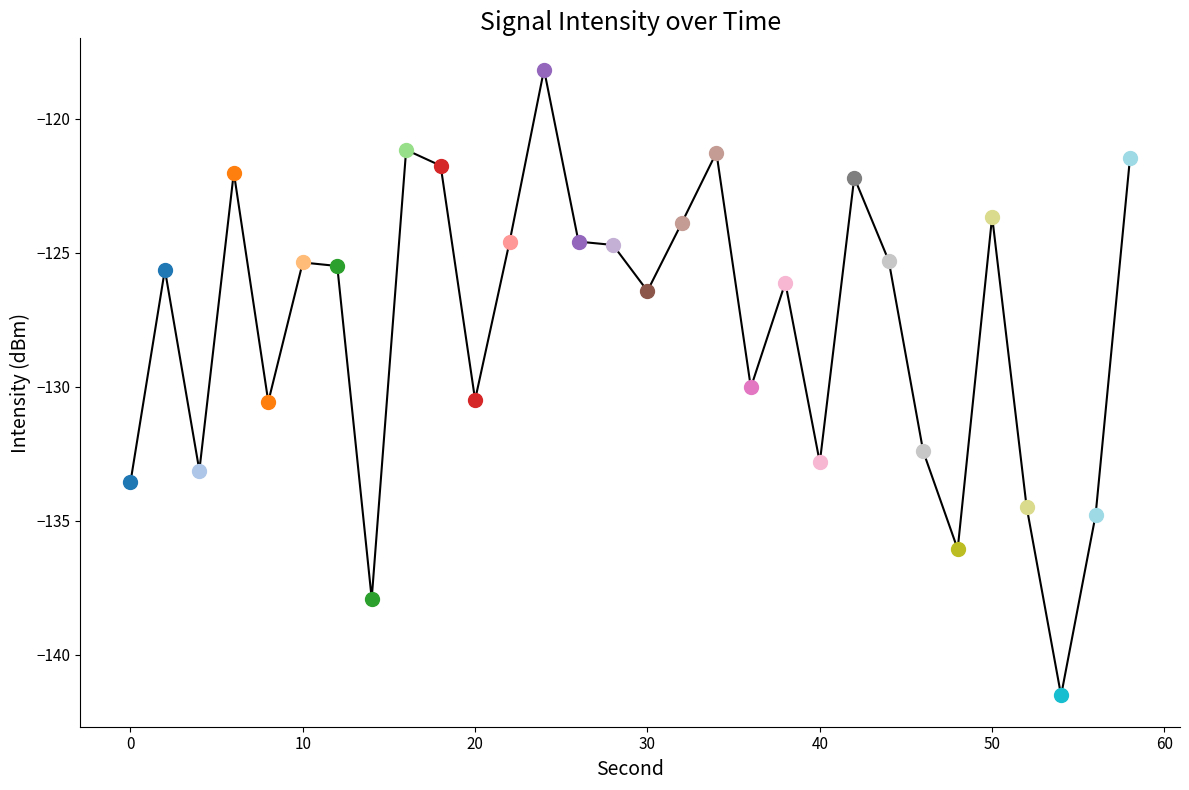

What is the minimum value shown in the chart?

-141.5